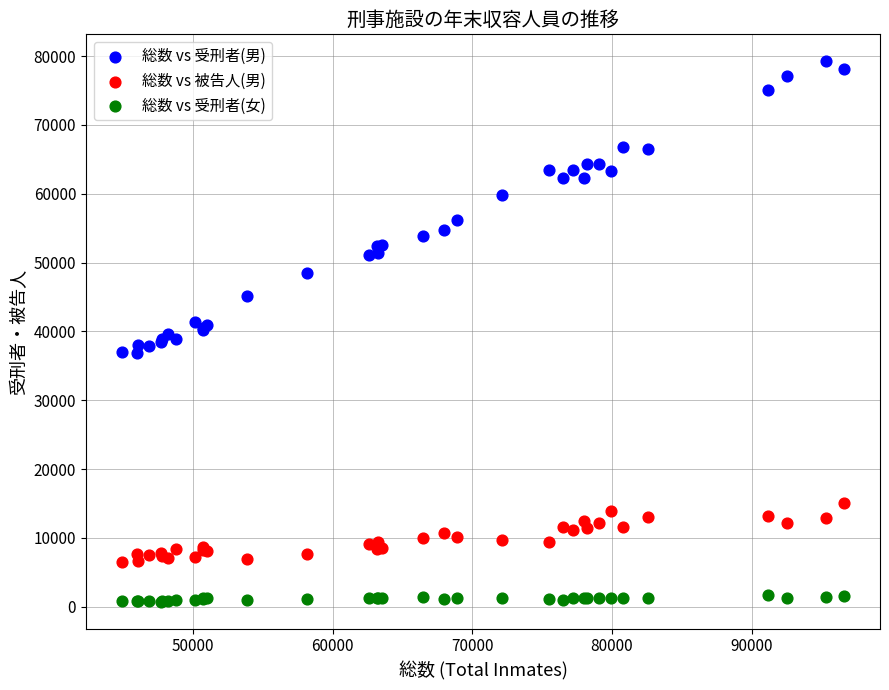

What are all the series names shown in the legend?

総数 vs 受刑者(男), 総数 vs 被告人(男), 総数 vs 受刑者(女)